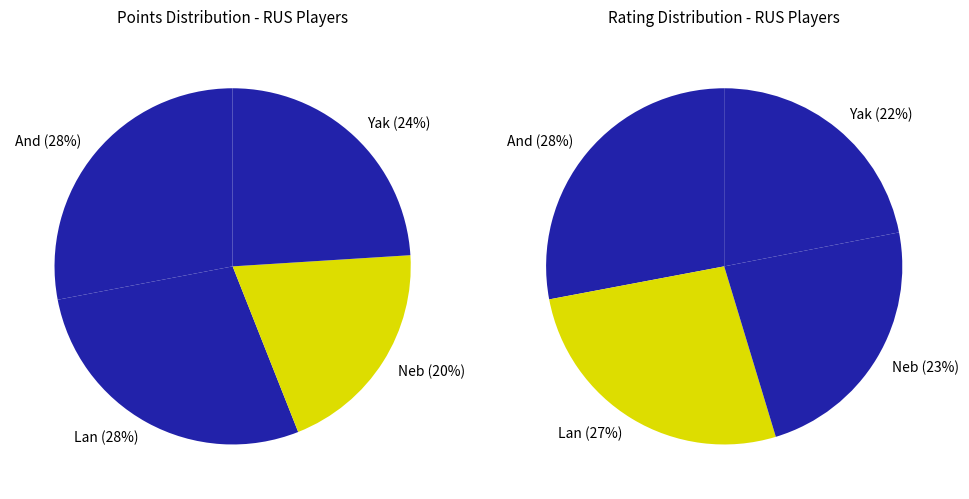

How many slices are in this pie chart?

4